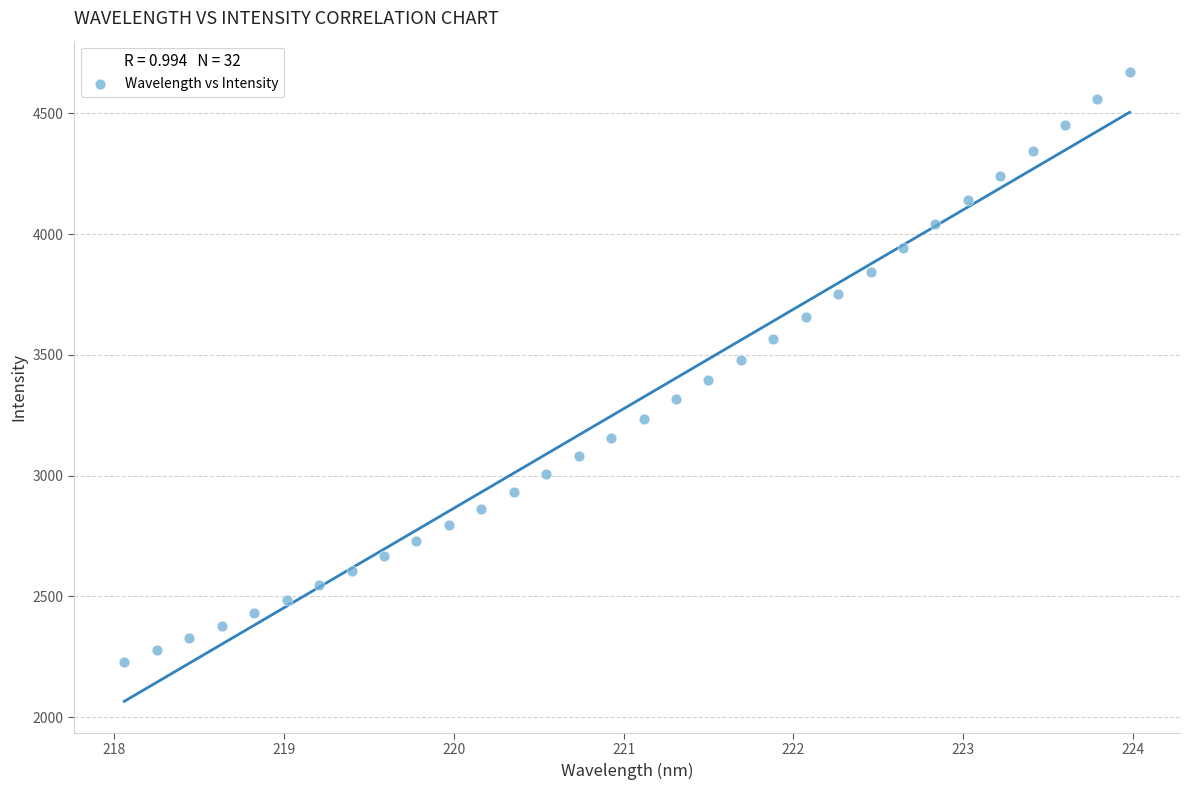

What is the range of Y values (max minus min)?

2443.0